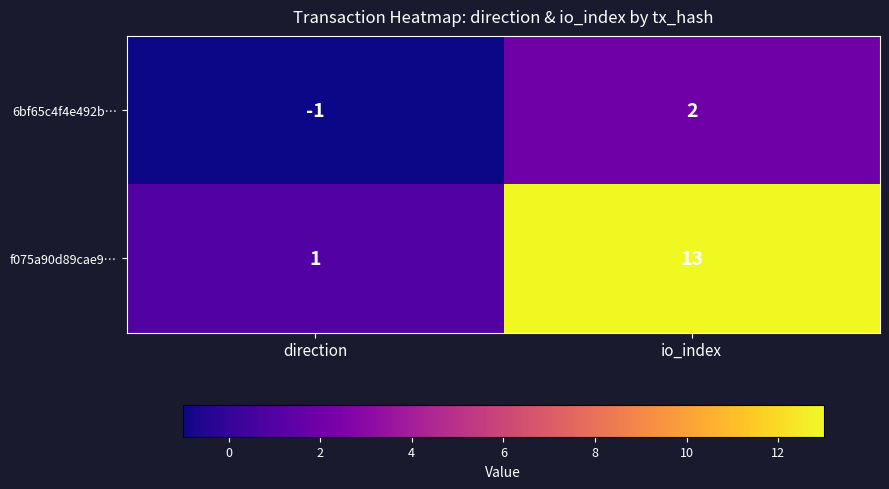

Between direction and io_index, which series saw the biggest shift?

f075a90d89cae9…